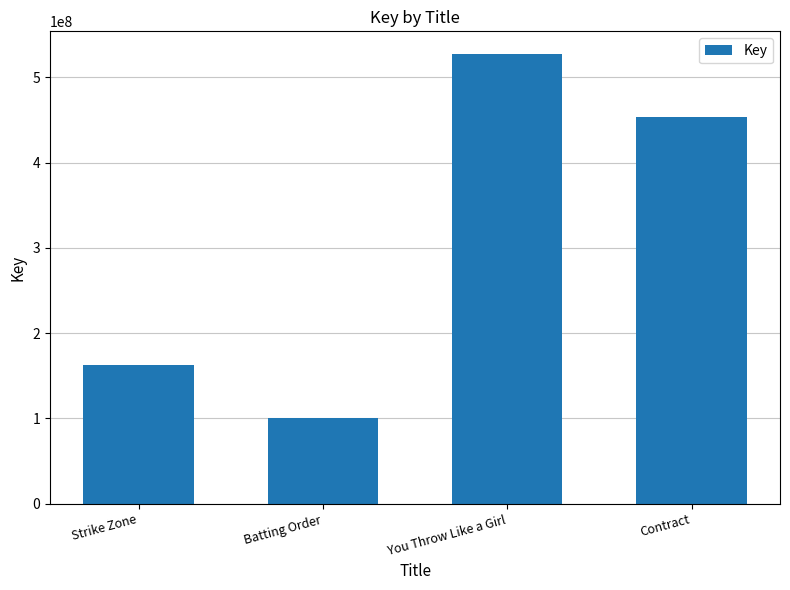

What is the value of the 4th bar from the left?

452872080